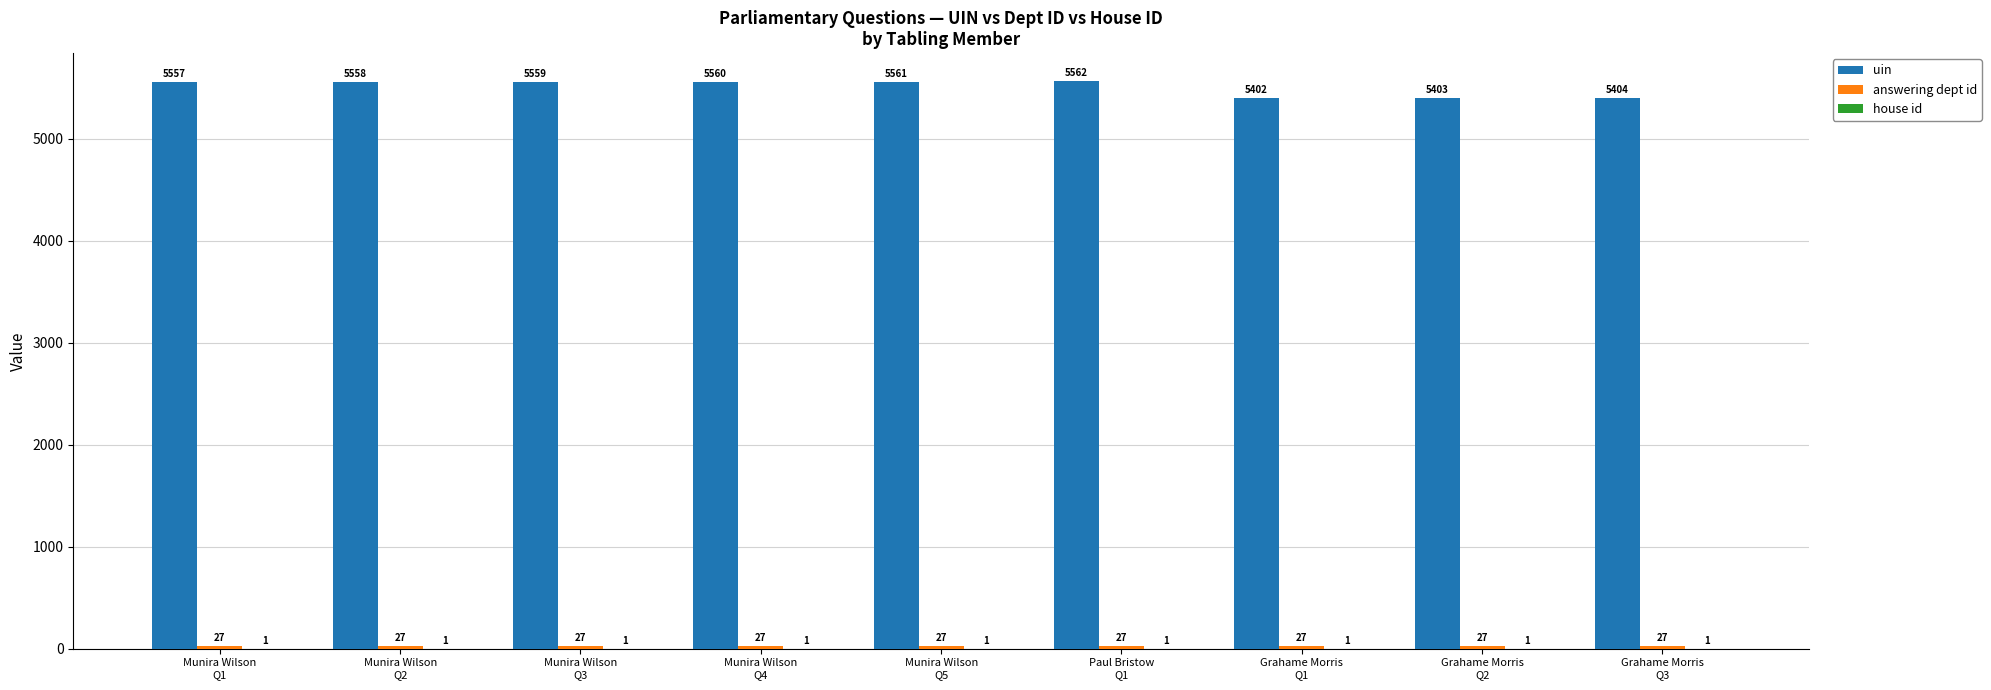

Which series has the largest total across all categories?

uin